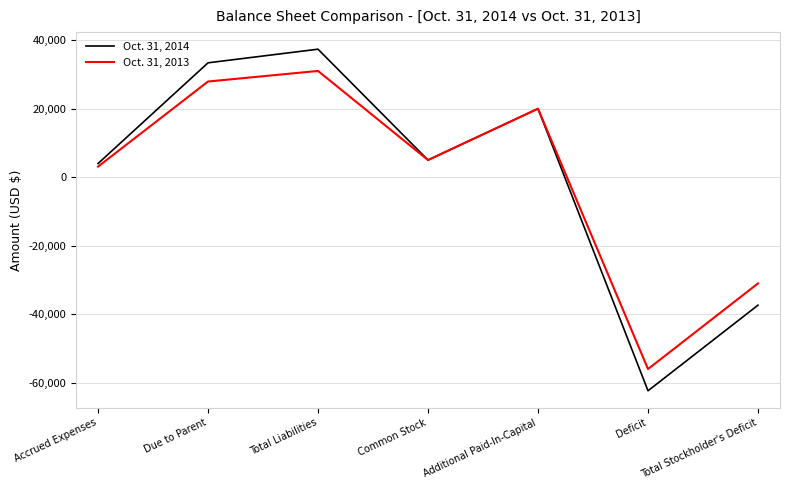

Is it true that Oct. 31, 2014 equals 5000 at Common Stock?

True